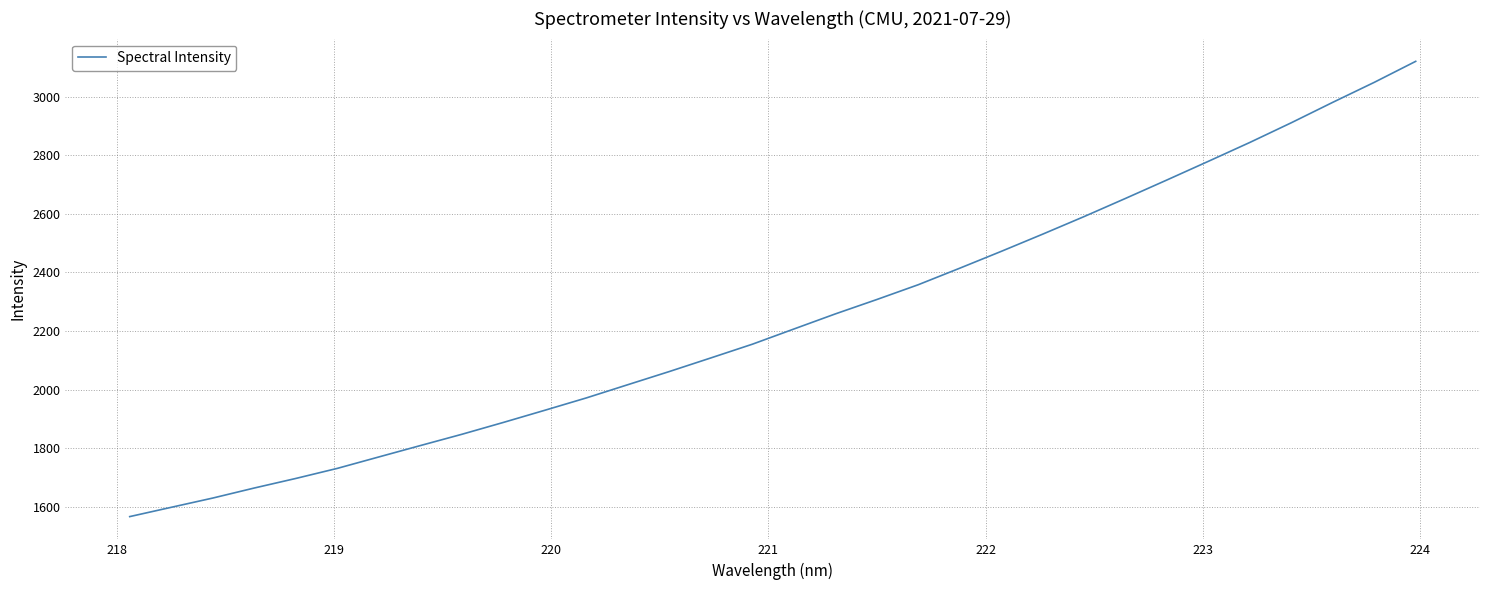

What is the smallest value displayed?

1566.4